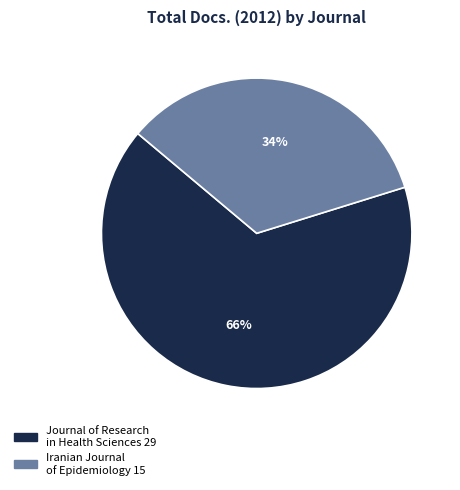

True or false: Journal of Research in Health Sciences accounts for 80% of the total.

False